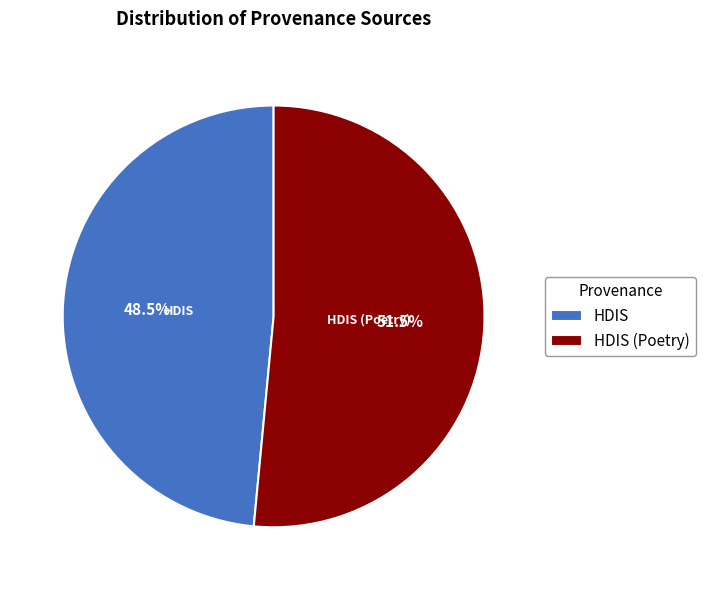

Rank the categories by value from highest to lowest.

HDIS (Poetry), HDIS